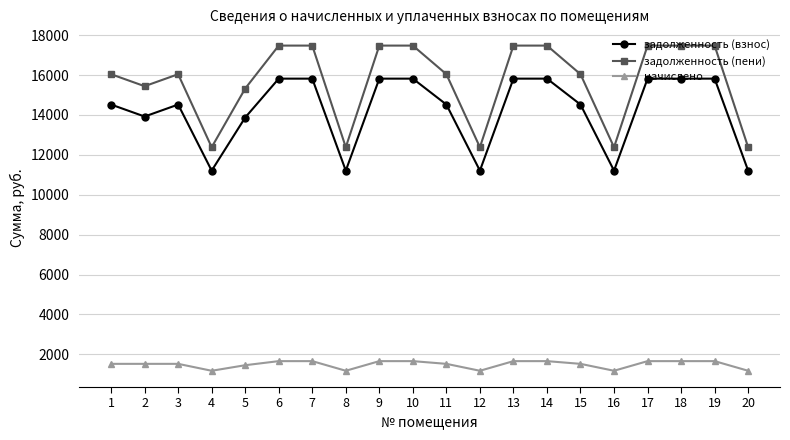

Which series has the widest spread of values?

задолженность (пени)